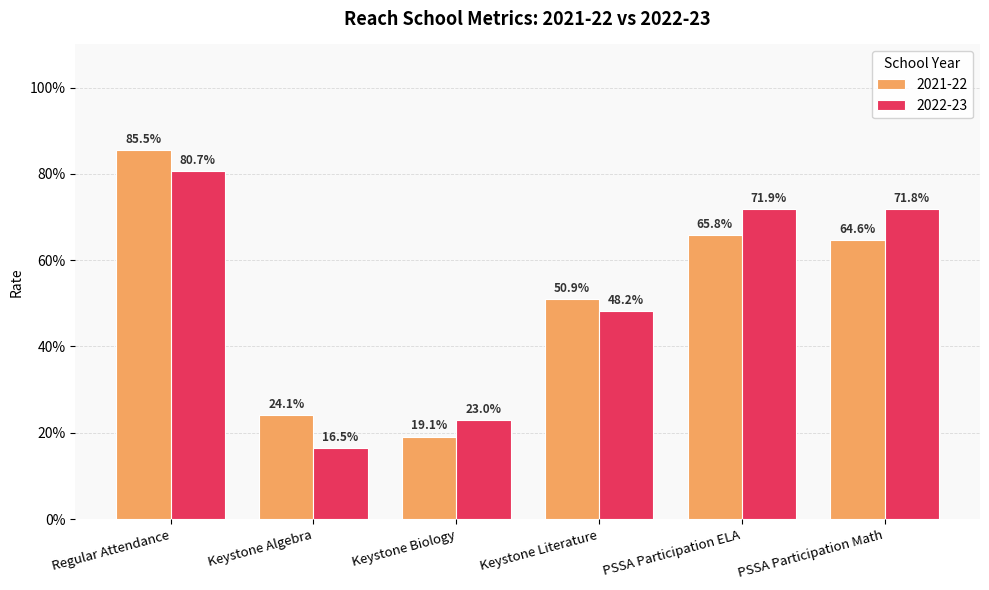

Rank the series by their maximum value, from highest to lowest.

2021-22, 2022-23